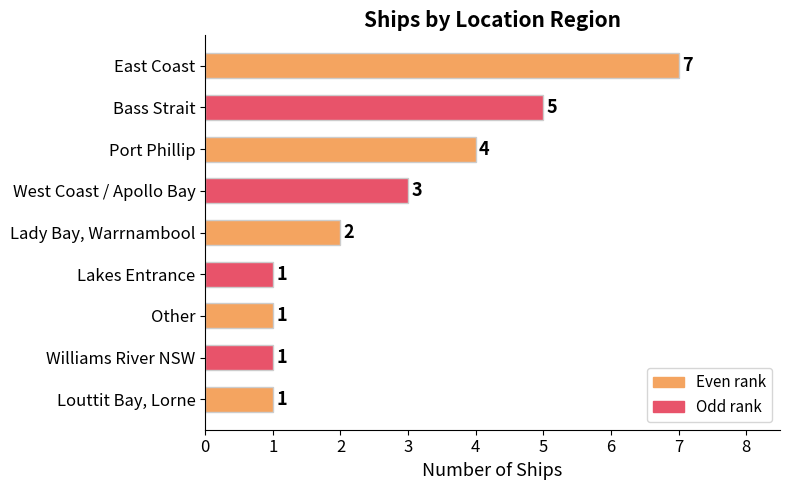

Reading top to bottom, transcribe all the data shown in this chart.

7	5	4	3	2	1	1	1	1